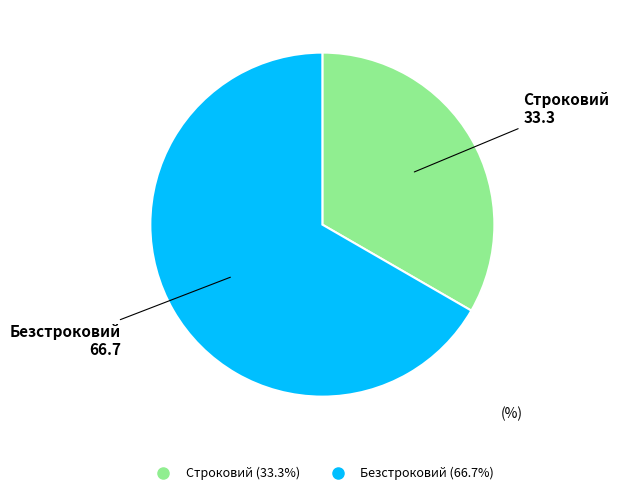

What is the smallest slice in the pie chart?

Строковий